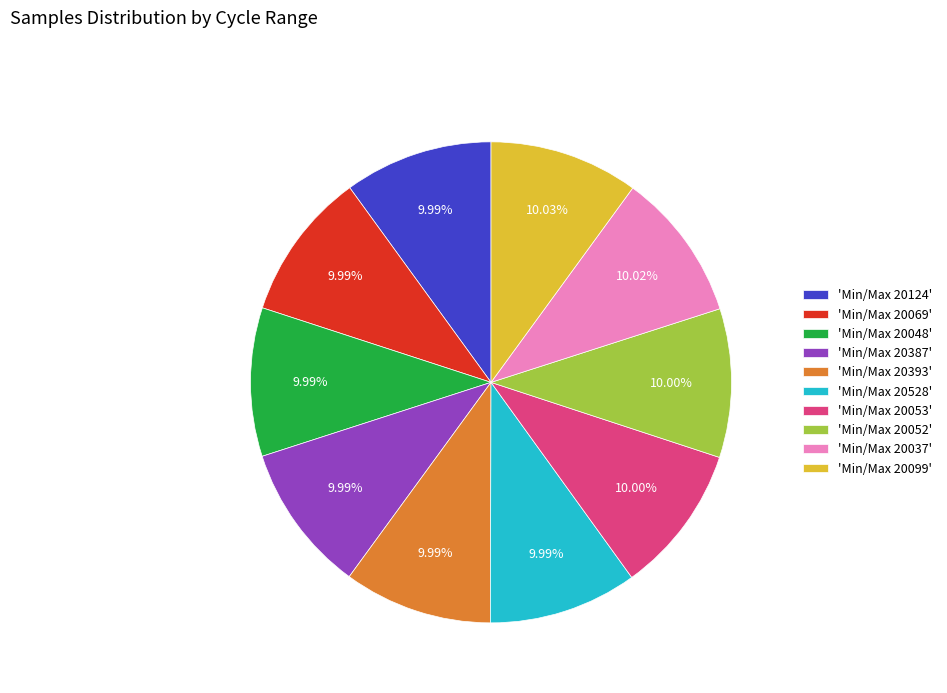

How many segments does this pie chart have?

10